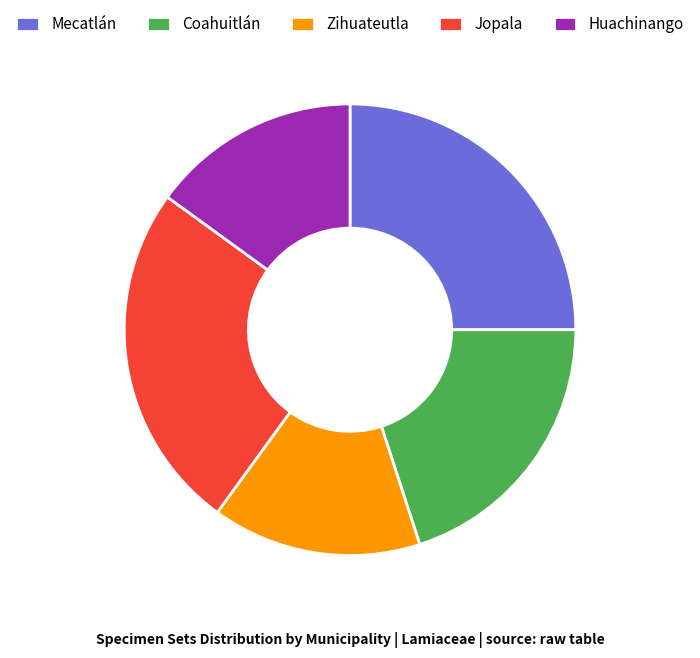

Do Huachinango and Zihuateutla together represent more than half of the pie?

No